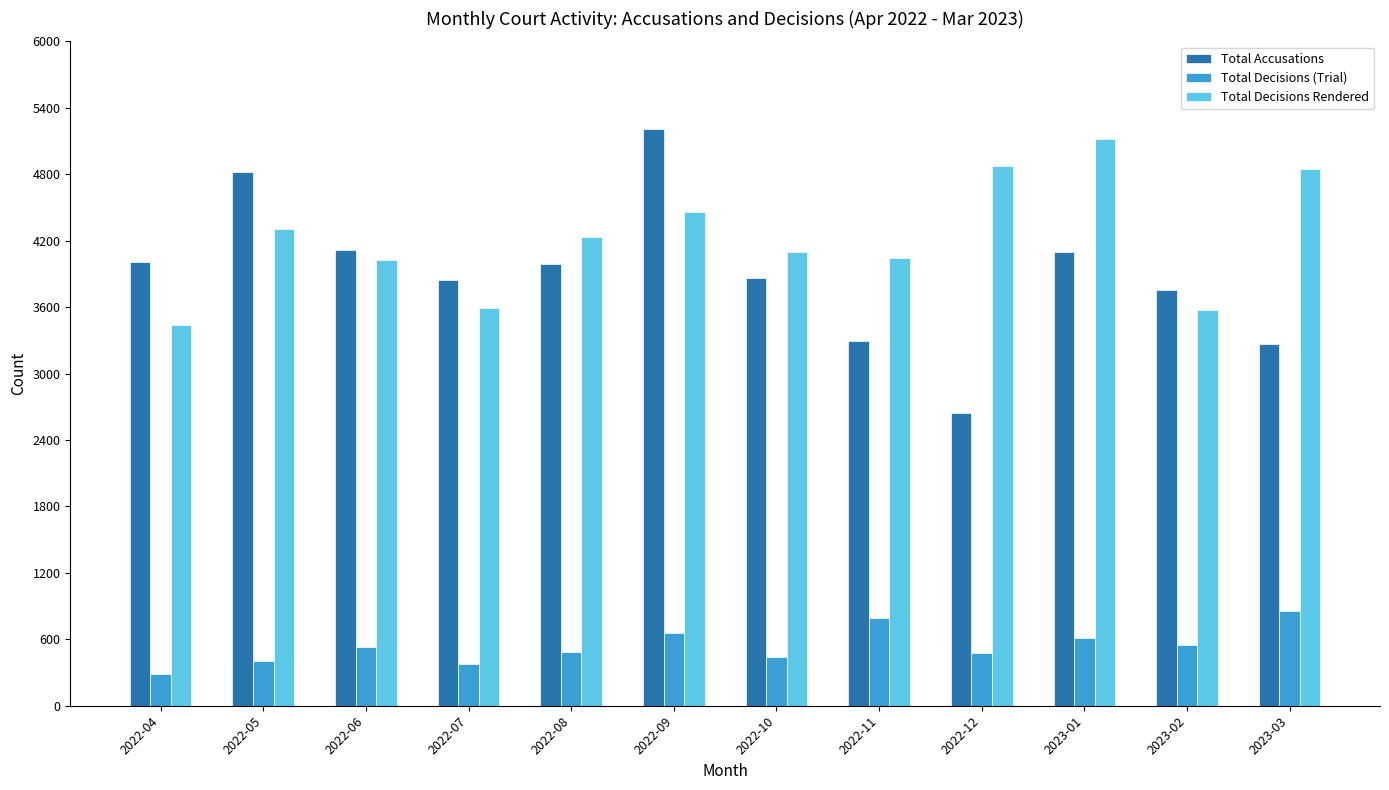

Is the value of Total Decisions Rendered at 2023-03 greater than the value of Total Decisions (Trial) at 2022-11?

Yes